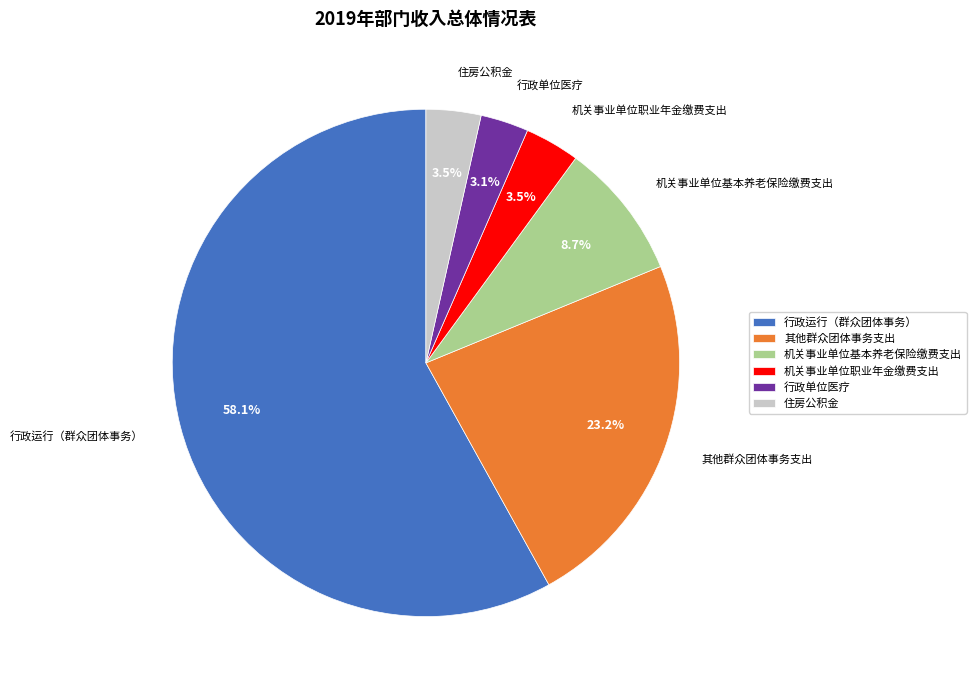

Between 行政运行（群众团体事务） and 行政单位医疗, which is larger?

行政运行（群众团体事务）